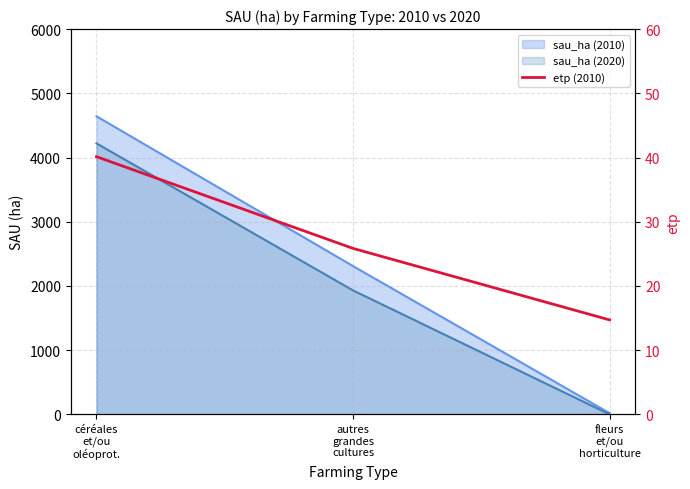

What is the change in value from céréales
et/ou
oléoprot. to fleurs
et/ou
horticulture?

-25.4